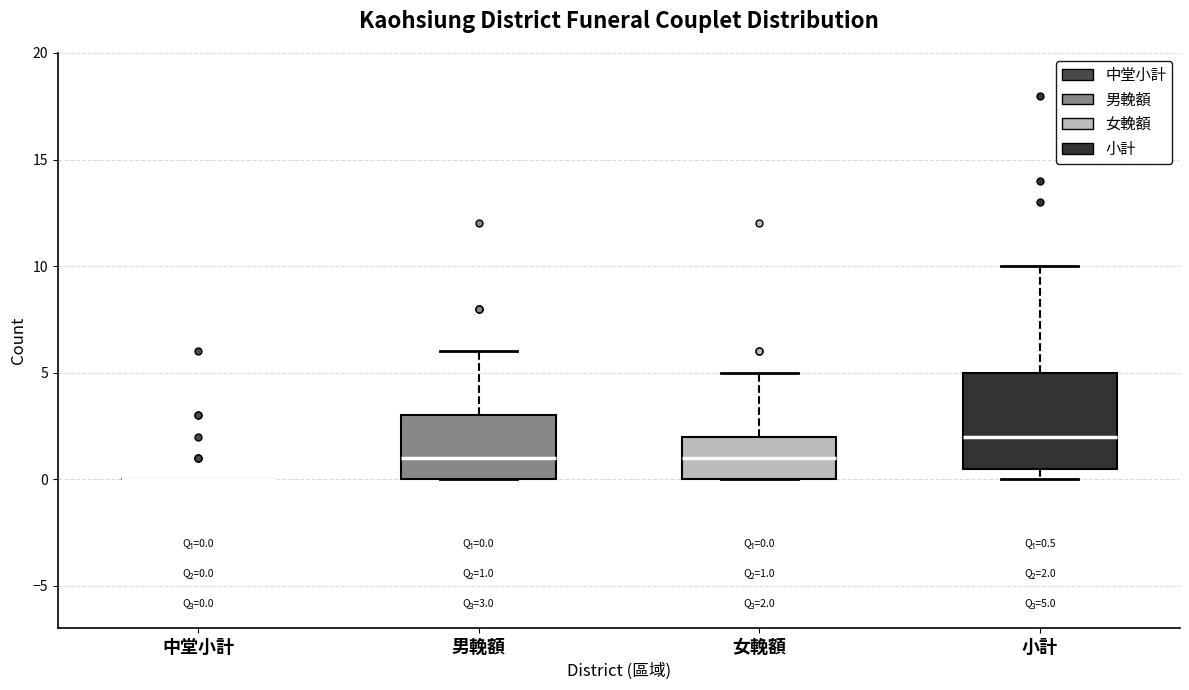

Which box is the tallest, from its lower edge to its upper edge?

小計